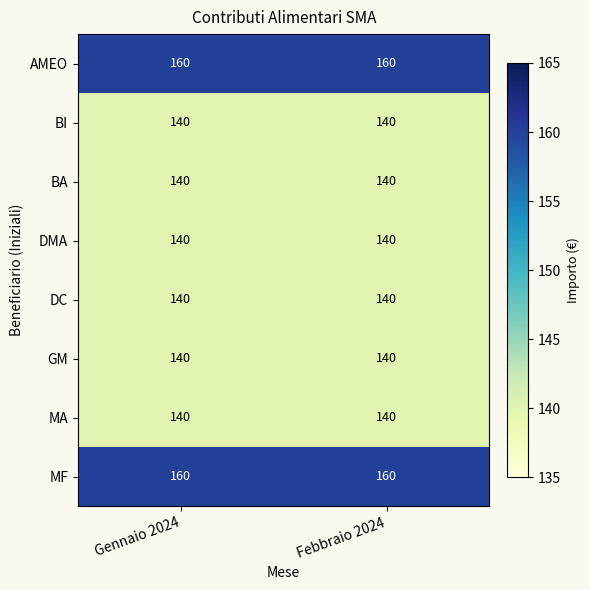

At how many categories does at least one series exceed 145?

2